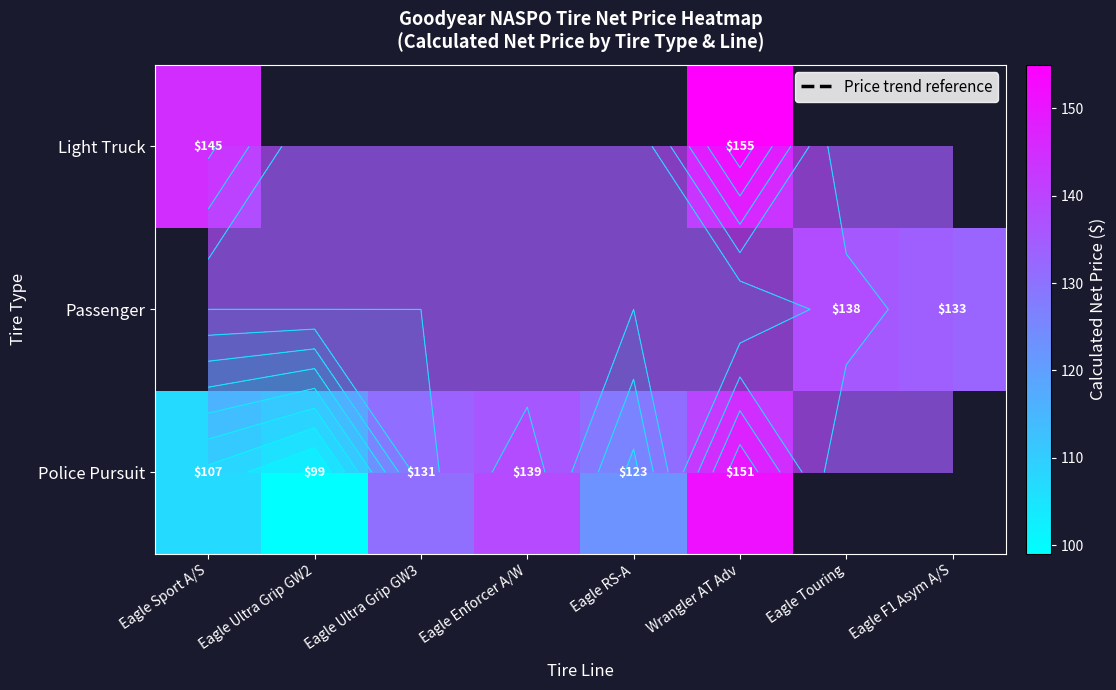

How many data points does each series have?

8